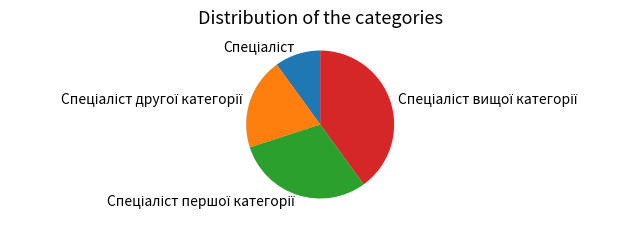

Does any single category account for the majority?

No